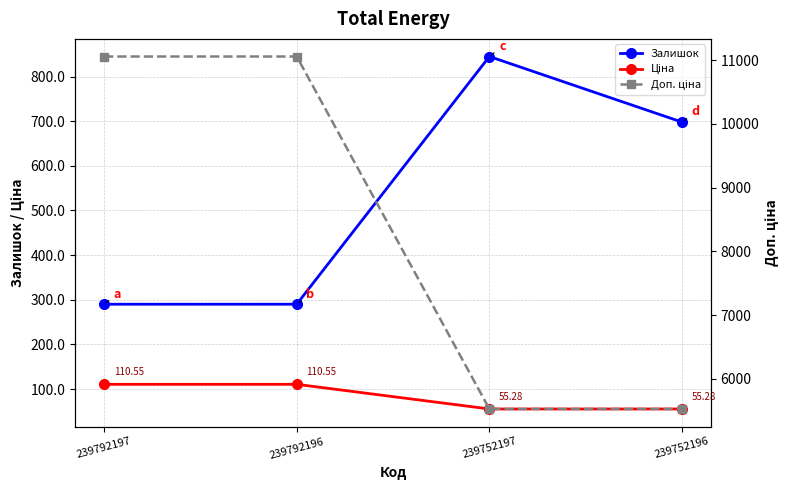

What is the difference between the second highest and second lowest values in the Доп. ціна series?

5527.0